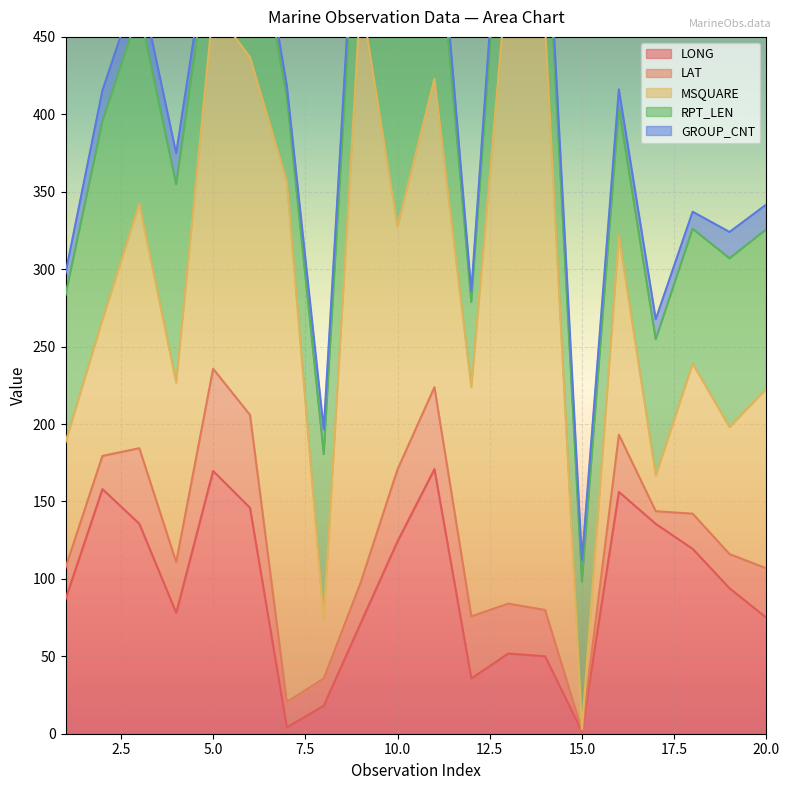

Which series has the largest range (max minus min)?

MSQUARE